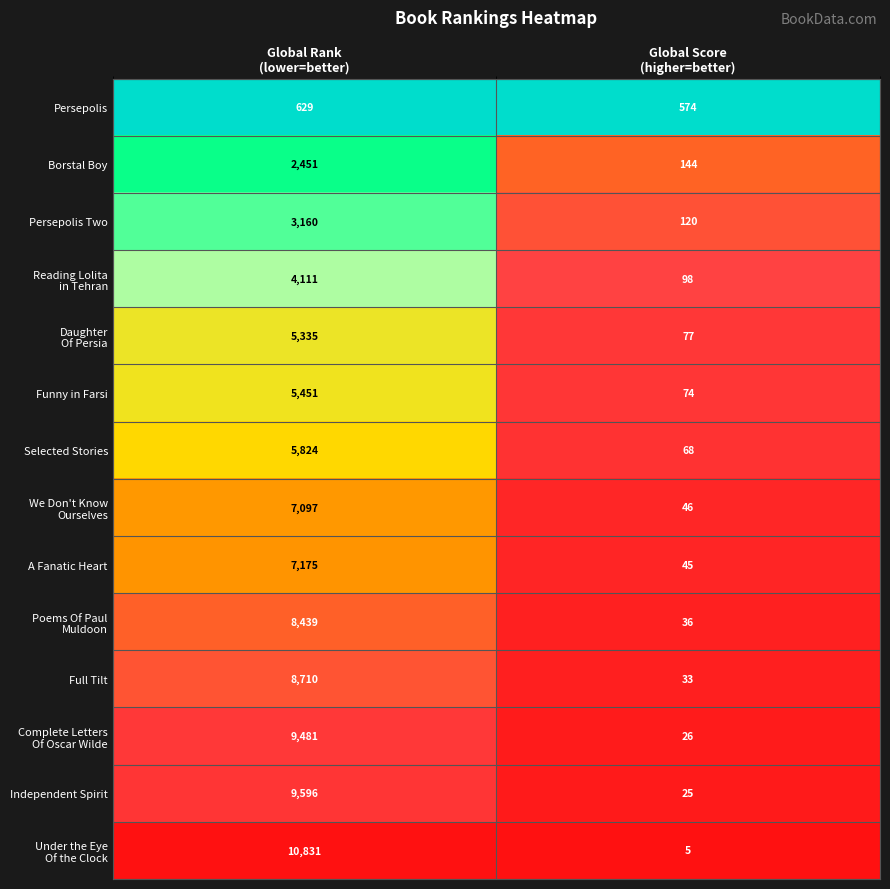

What is the sum of all Funny in Farsi values?

5525